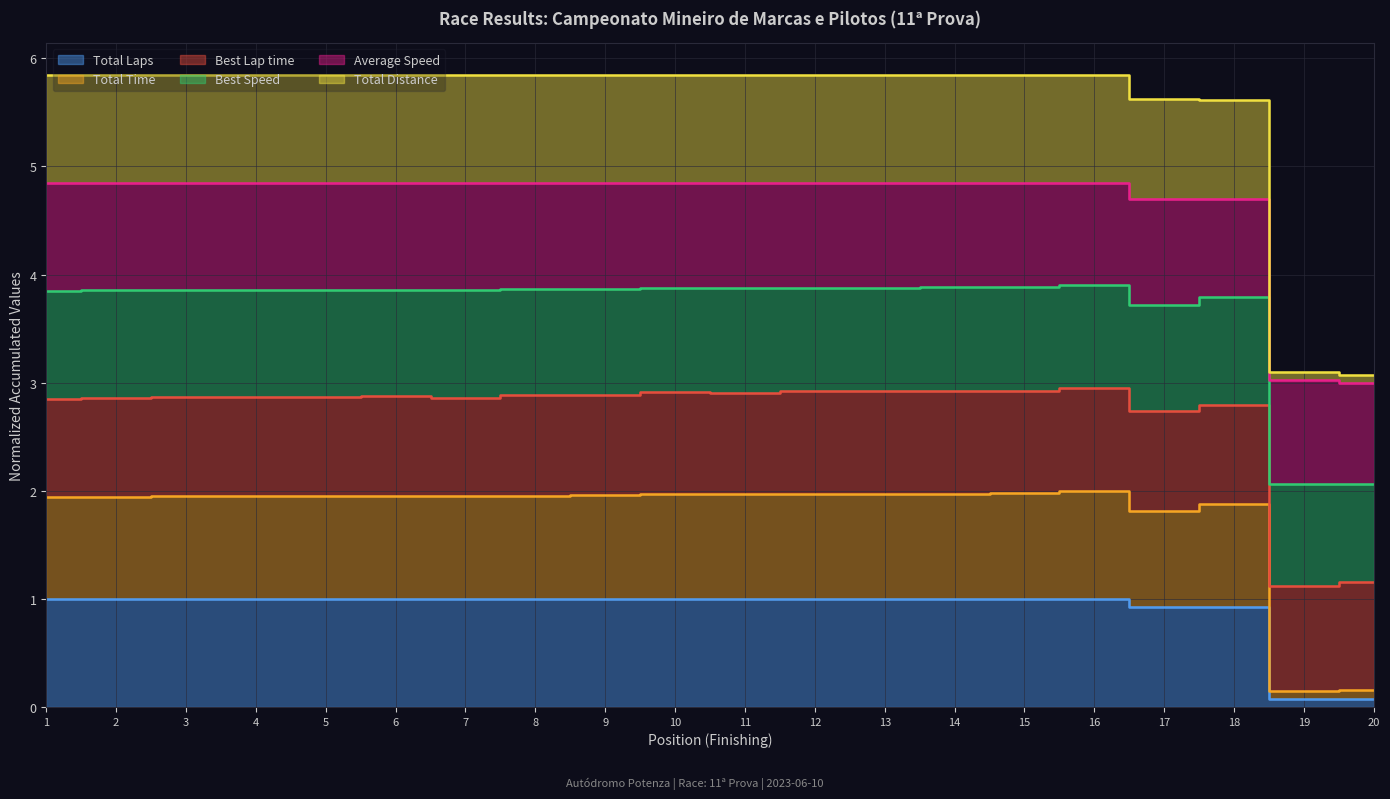

Which series has the largest total across all categories?

Total Distance